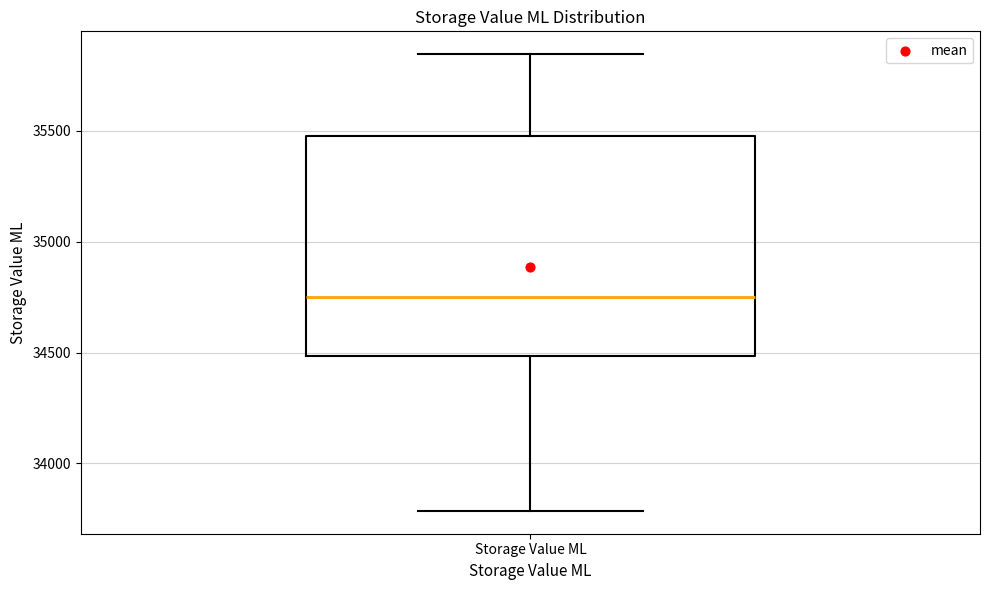

Read this box plot against the y-axis: the position of the median line, the range covered by the box, and the ends of both whiskers. The values are not printed on the chart, so give them approximately, as read against the axis.

median 34750, box 34500 to 35500, whiskers 33800 to 35850